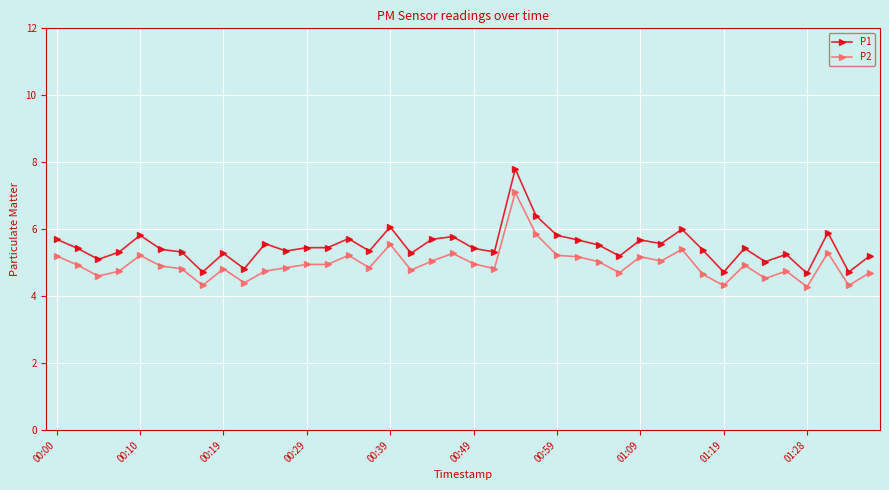

List the series in order of their peak value, lowest first.

P2, P1